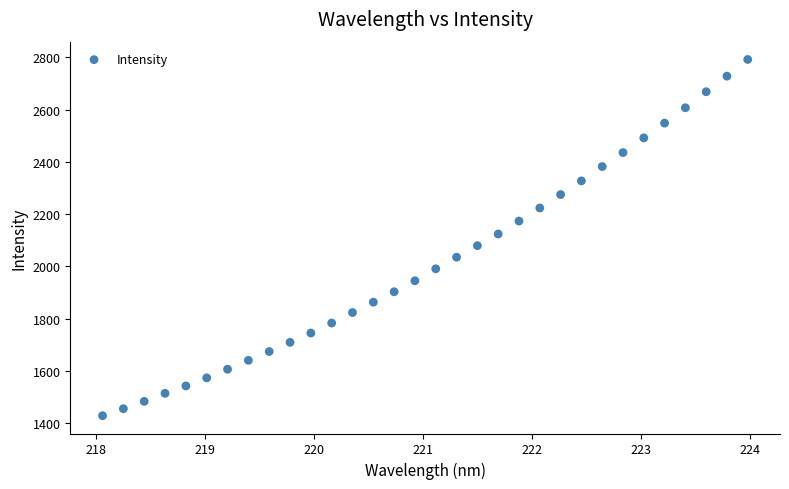

What is the range of Y values (max minus min)?

1364.6